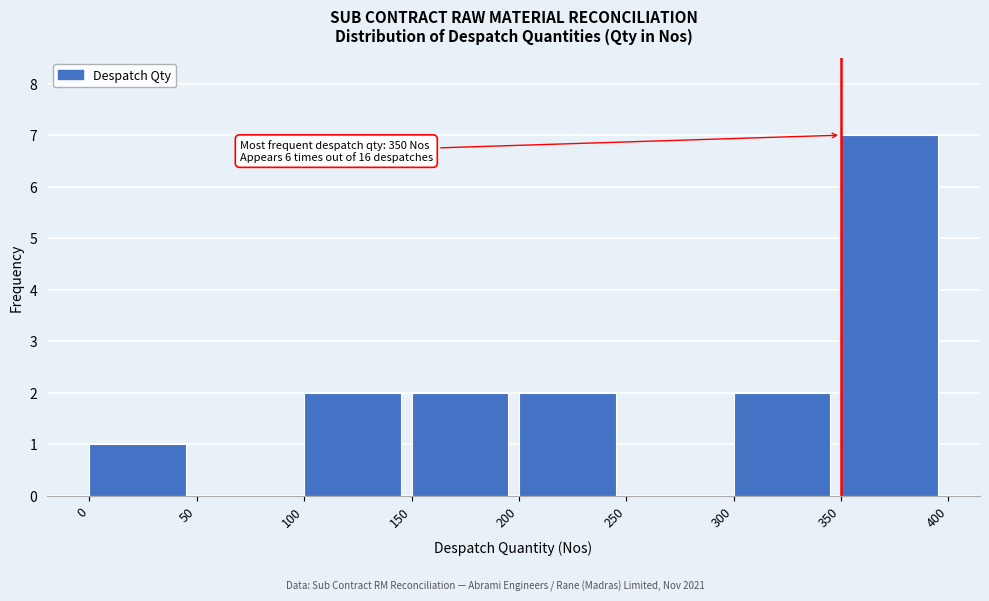

Which range on the x-axis has the tallest bar?

350 to 400